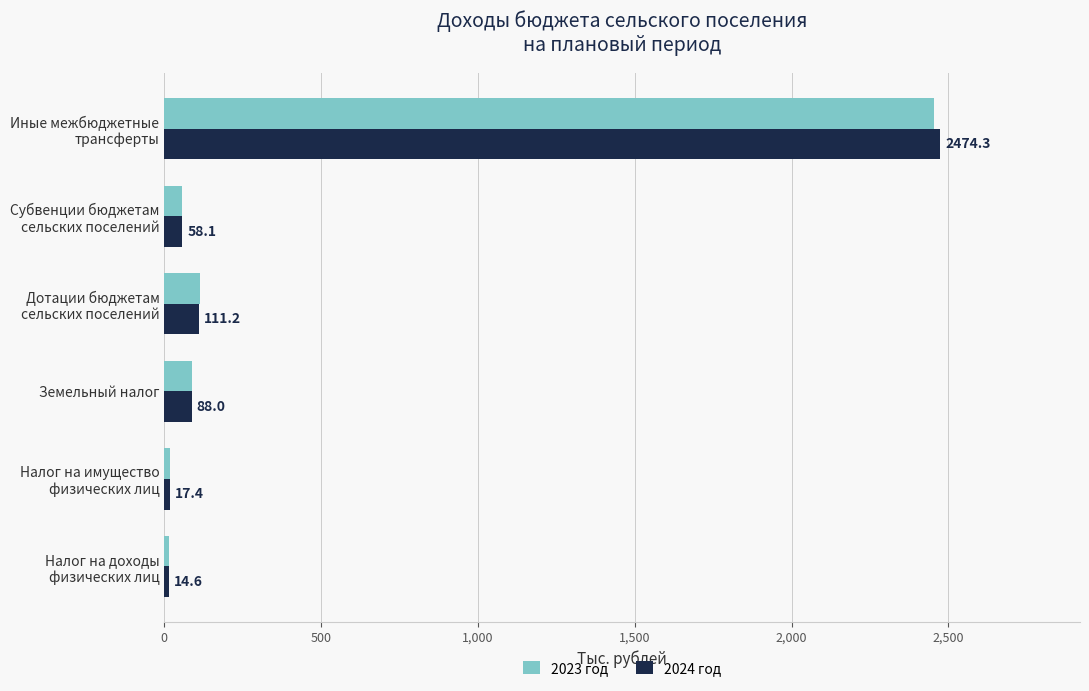

What is the difference between the second highest and minimum values in the 2024 год series?

96.6